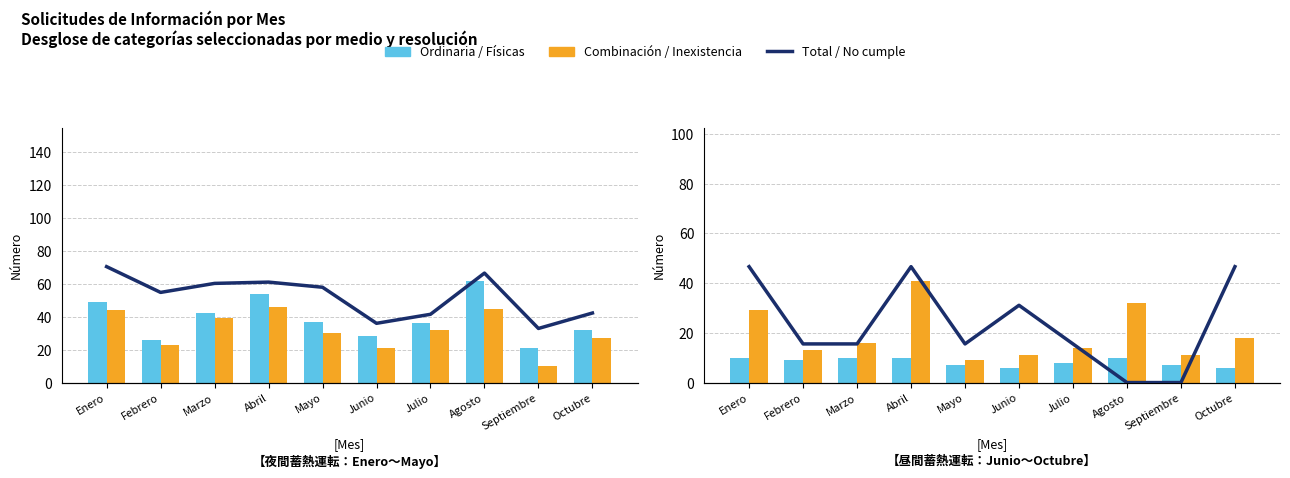

At which category is the sum across all series the highest?

Agosto